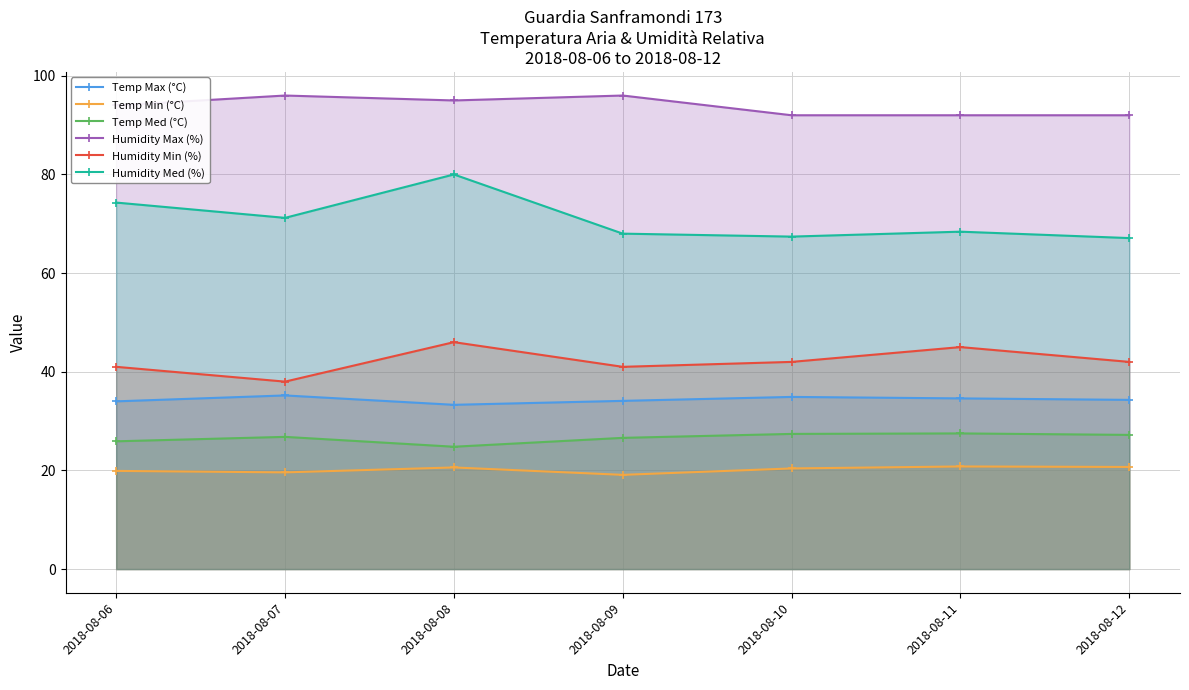

Where does the Temp Min (°C) series first go above 20?

2018-08-08